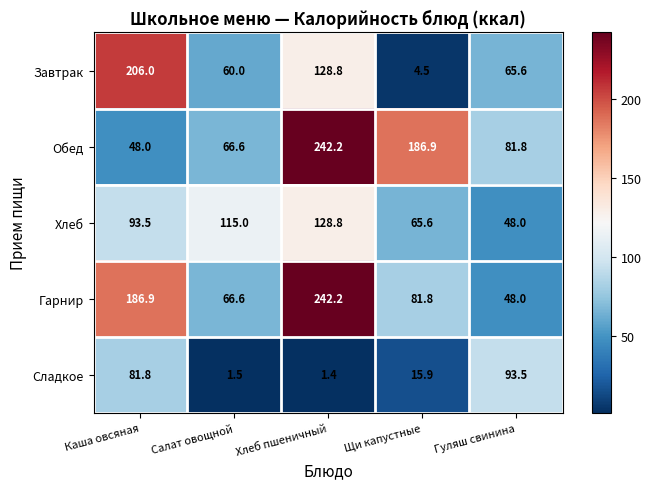

What is the greatest value displayed?

242.2